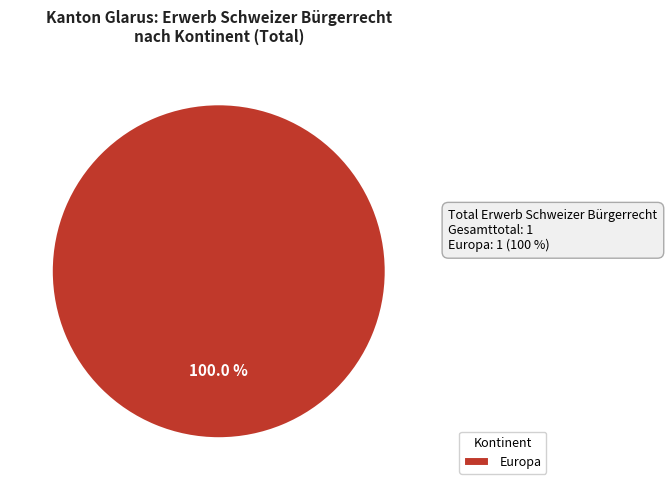

What is the majority slice?

Europa